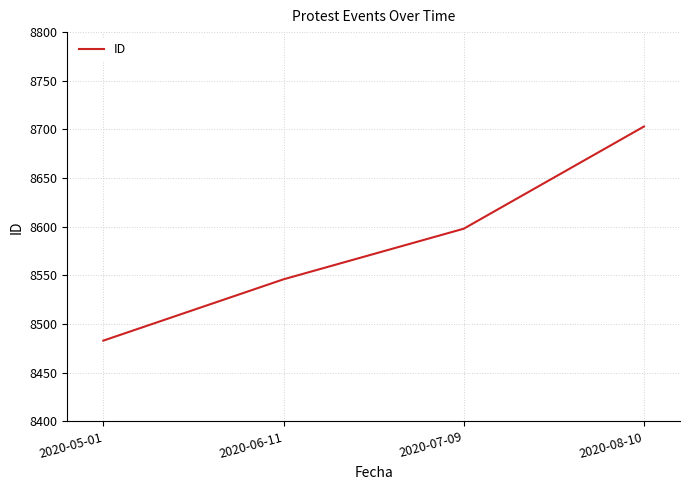

How many values are between 8546 and 8703?

3